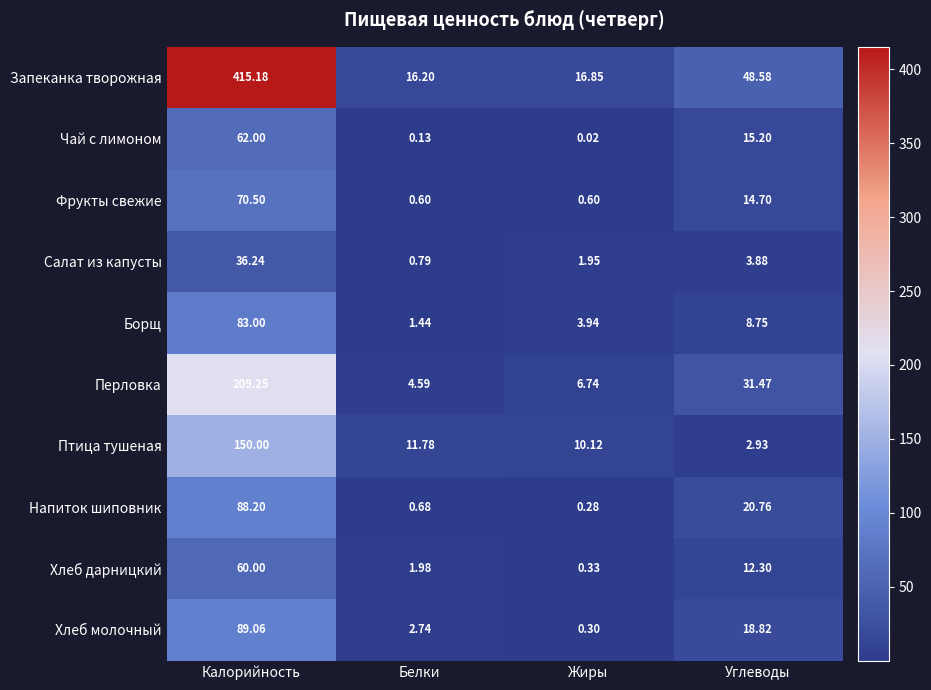

Rank the series at Калорийность from highest to lowest value.

Запеканка творожная, Перловка, Птица тушеная, Хлеб молочный, Напиток шиповник, Борщ, Фрукты свежие, Чай с лимоном, Хлеб дарницкий, Салат из капусты